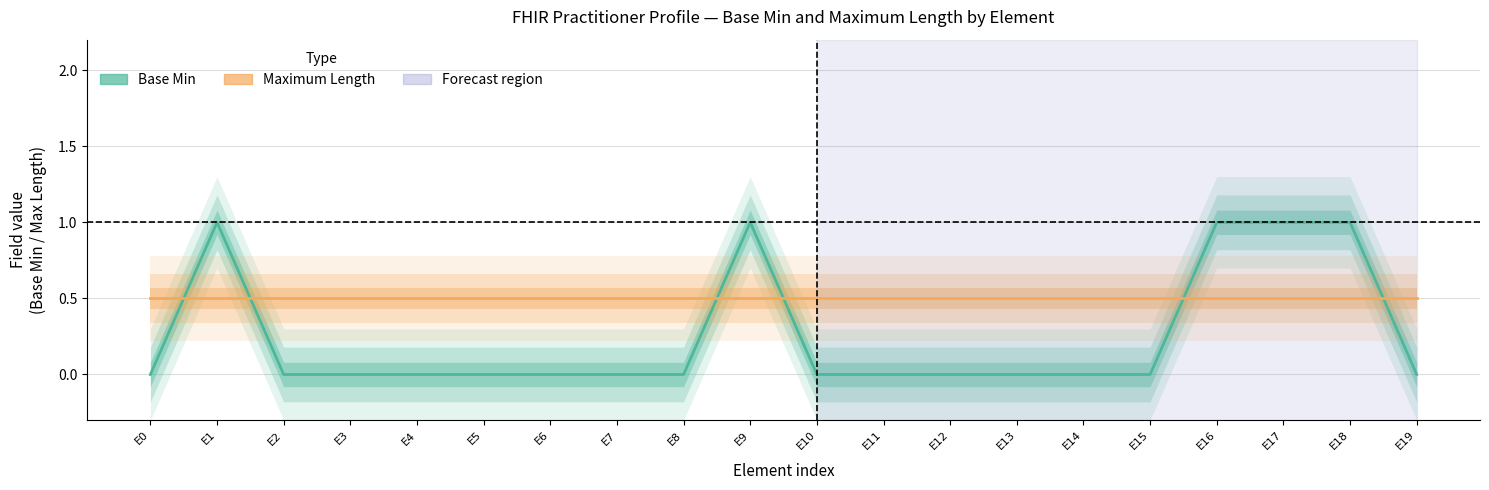

Between which two adjacent categories do Base Min and Maximum Length (shifted +0.5) first intersect?

E0 and E1